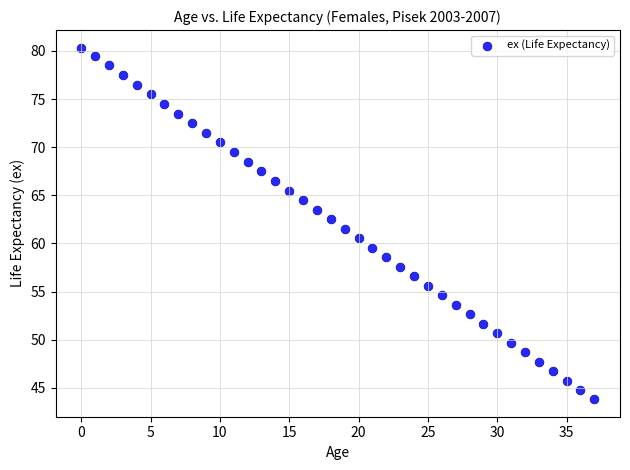

What is the range of Y values (max minus min)?

36.5